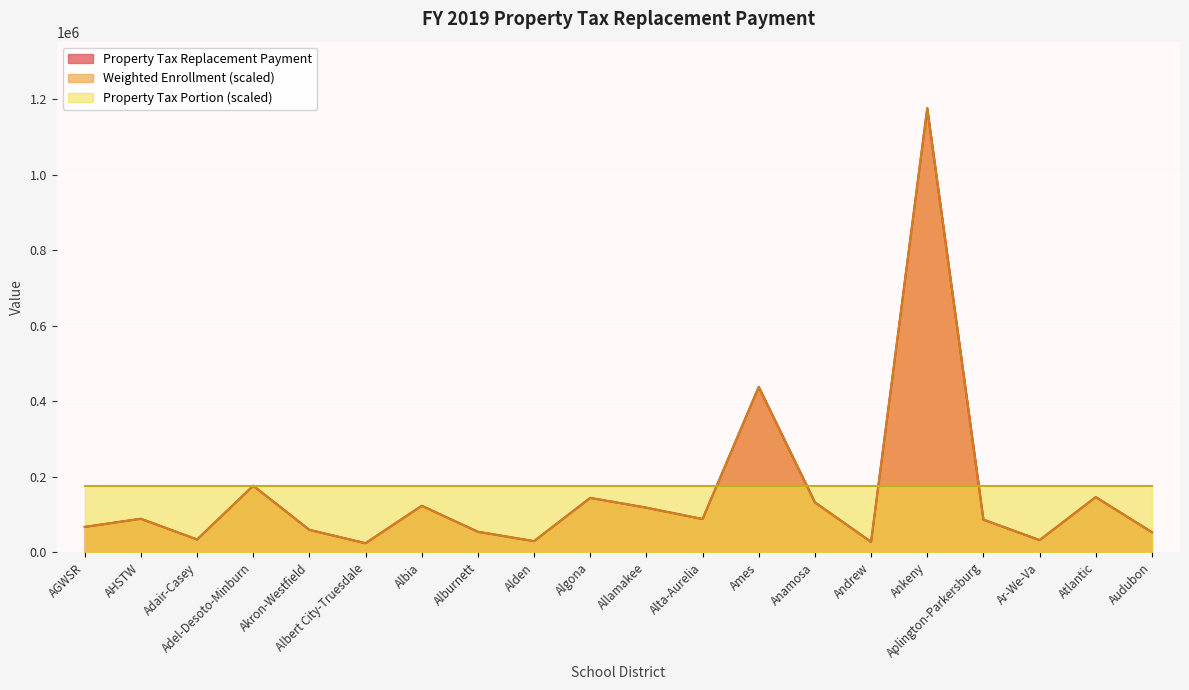

Which label corresponds to the smallest value in the chart?

Albert City-Truesdale